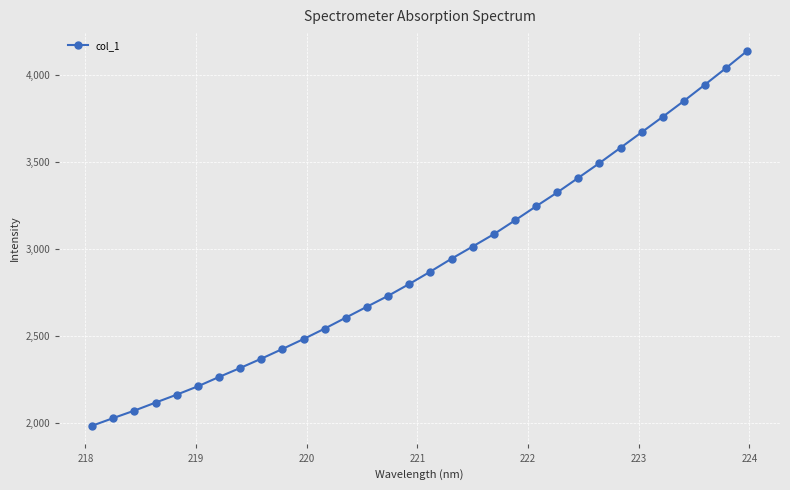

What is the maximum value shown in the chart?

4136.7